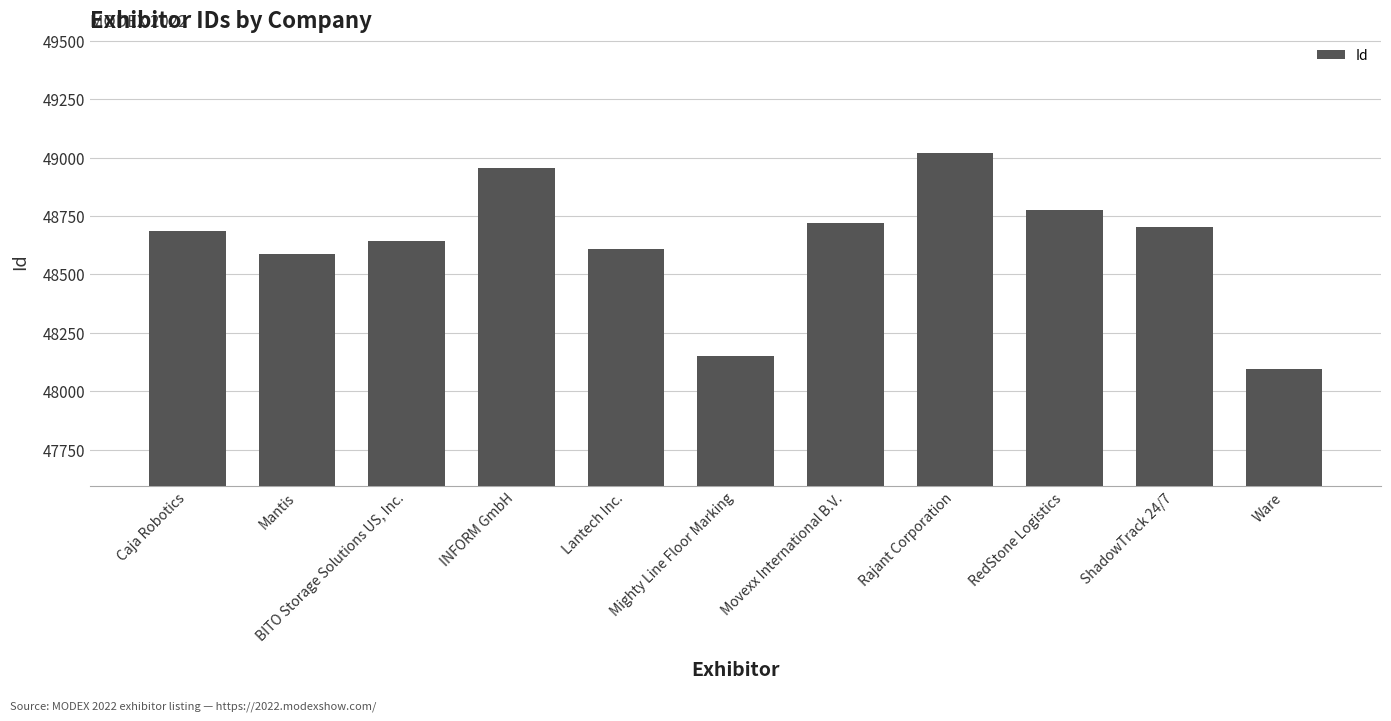

What is the label of the 10th bar from the left?

ShadowTrack 24/7